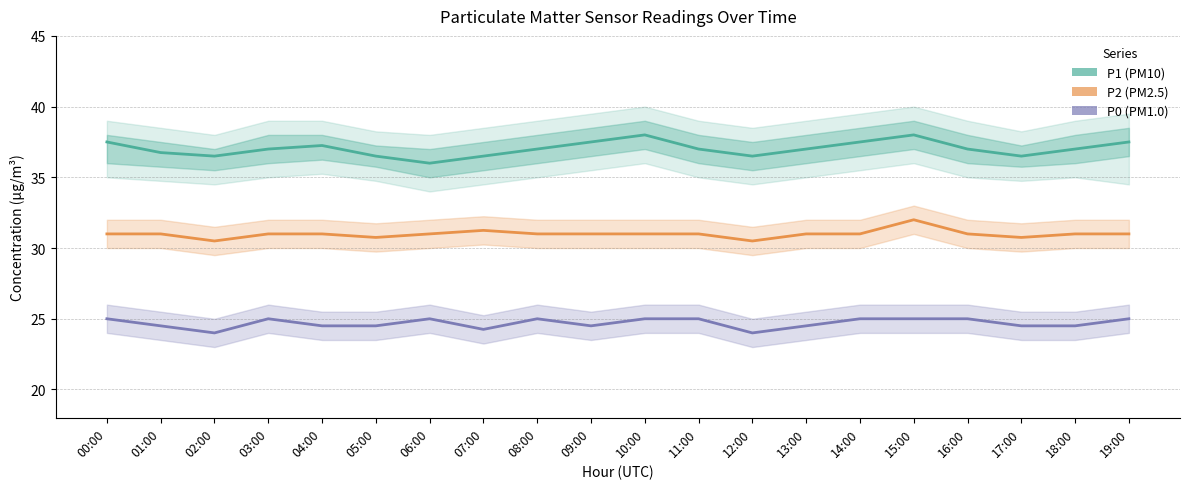

What is the difference between the second highest and second lowest values in the P0 series?

1.0